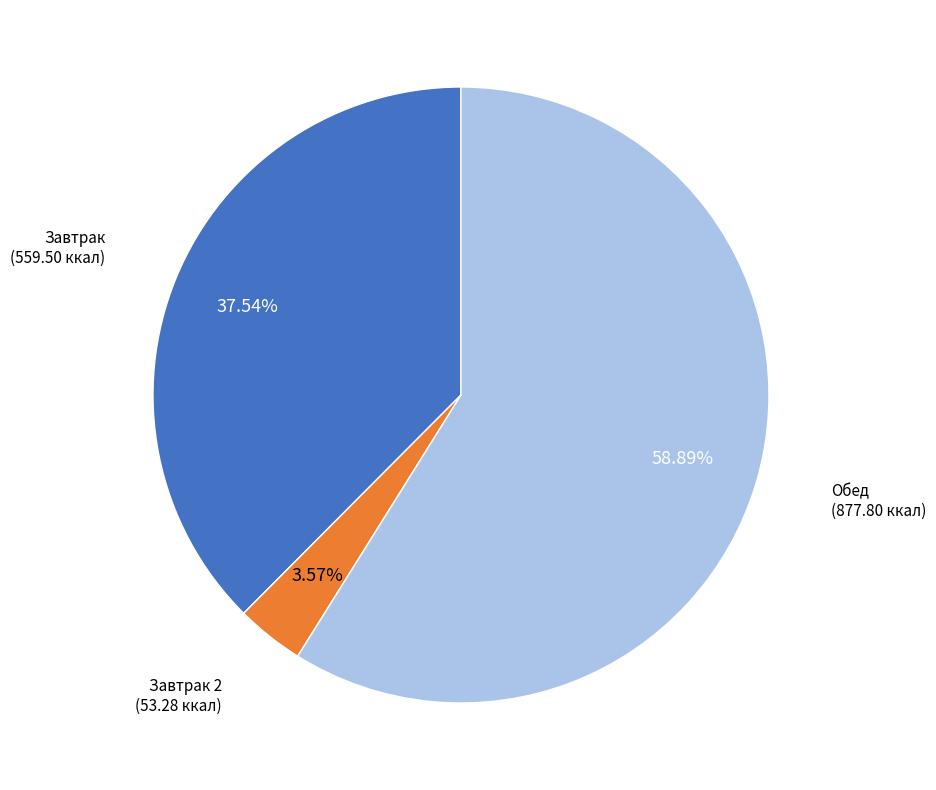

How many slices are in this pie chart?

3